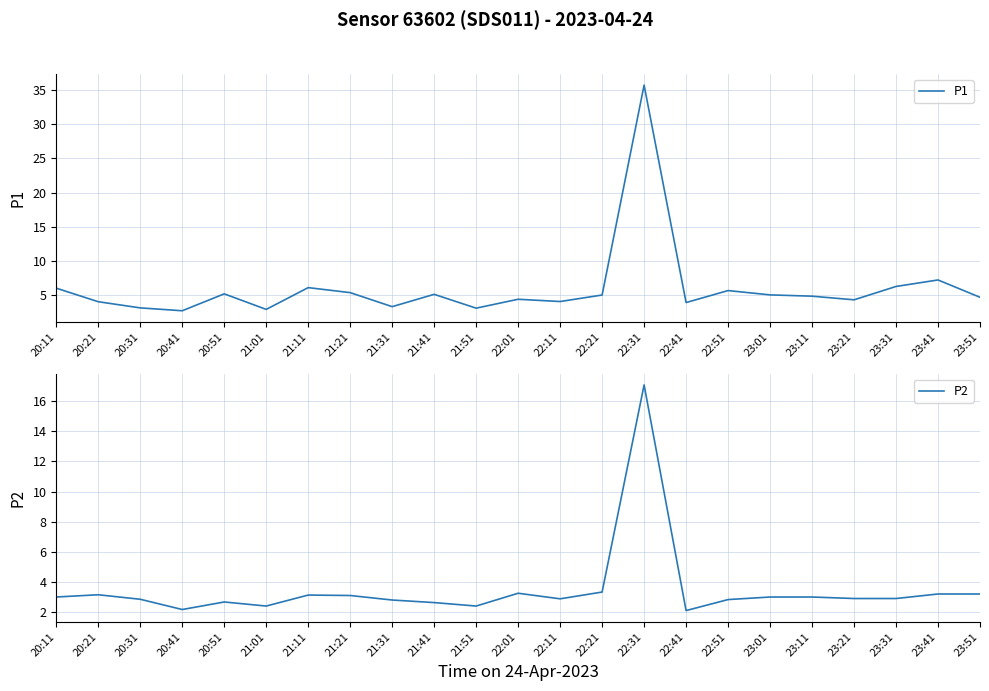

What is the difference between the maximum and minimum values in the P1 series?

33.0